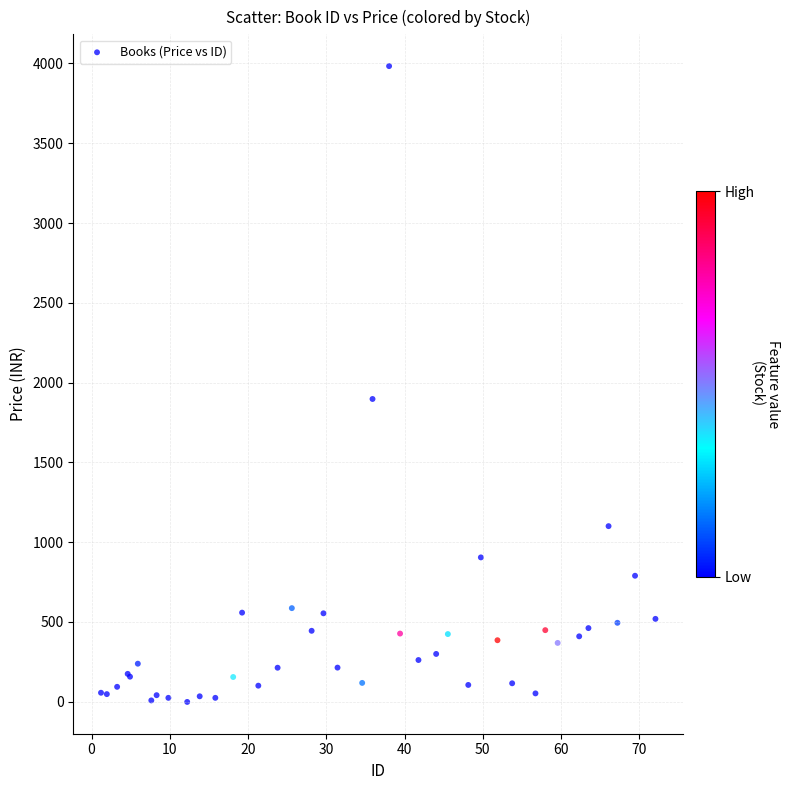

What Y value in the scatter plot is closest to 1990?

1897.2